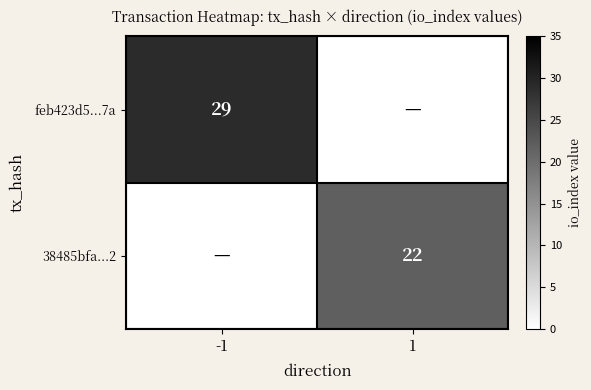

At how many categories does at least one series exceed 26?

1